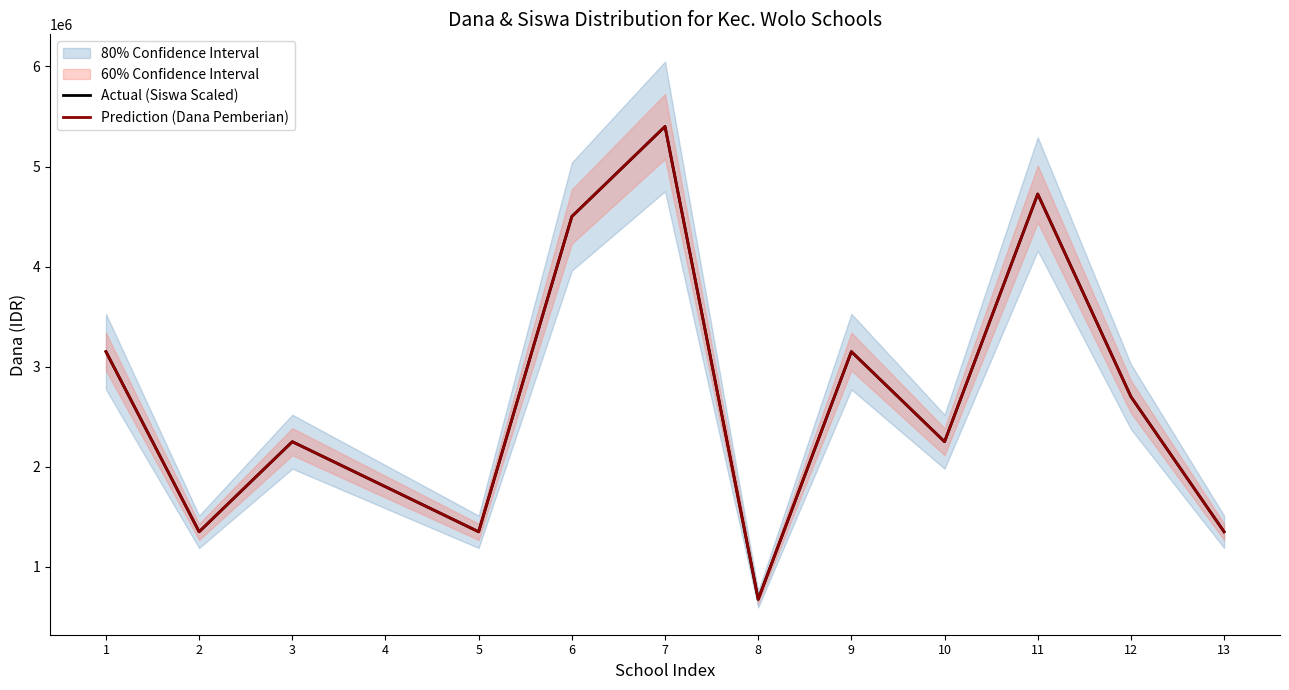

Which has a higher value, 10 or 6?

6